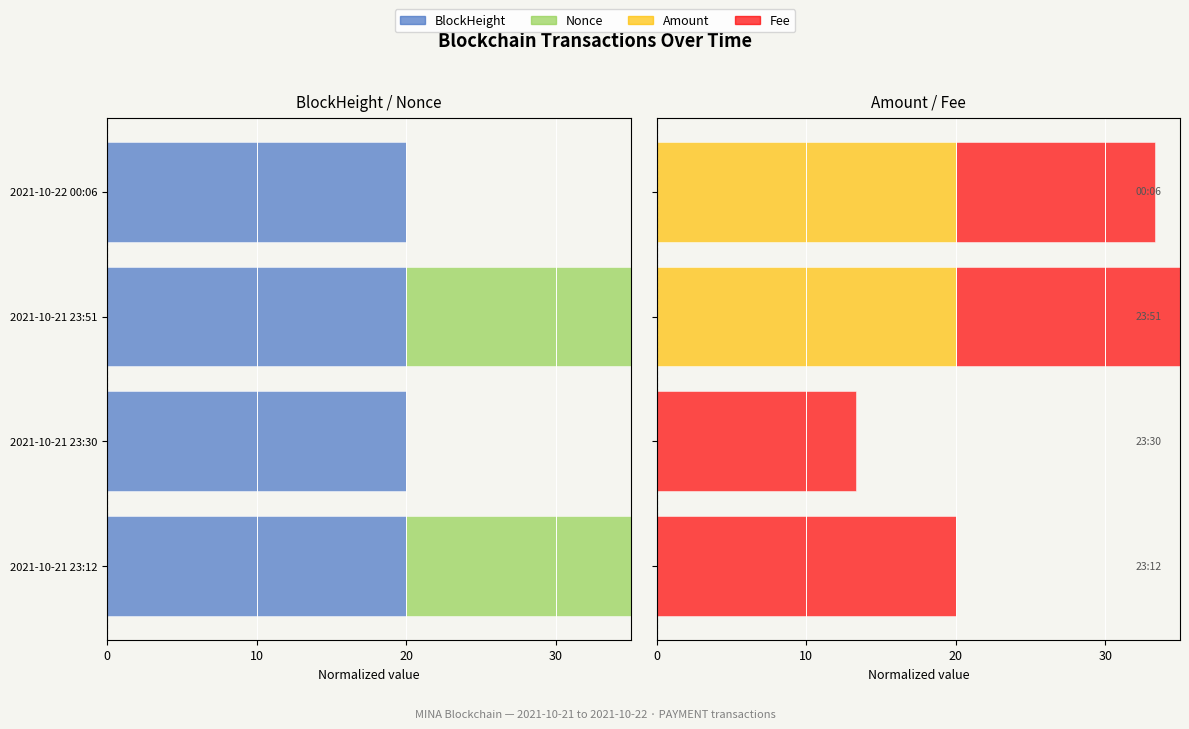

What is the maximum value shown in the chart?

20.0